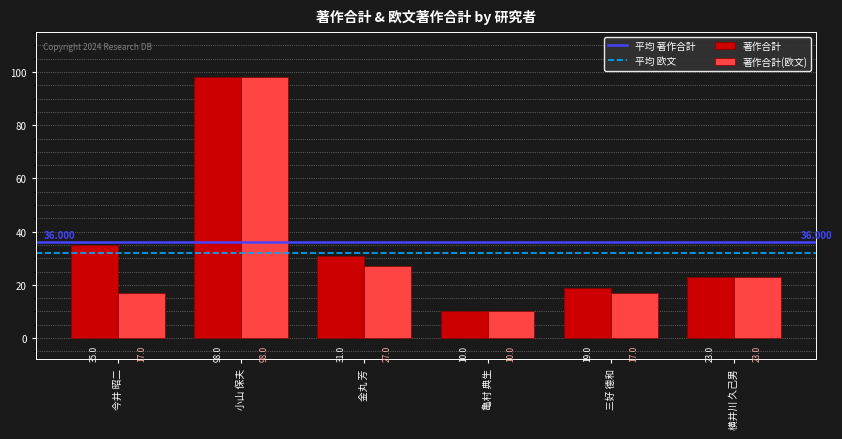

What is the sum of all 著作合計 values?

216